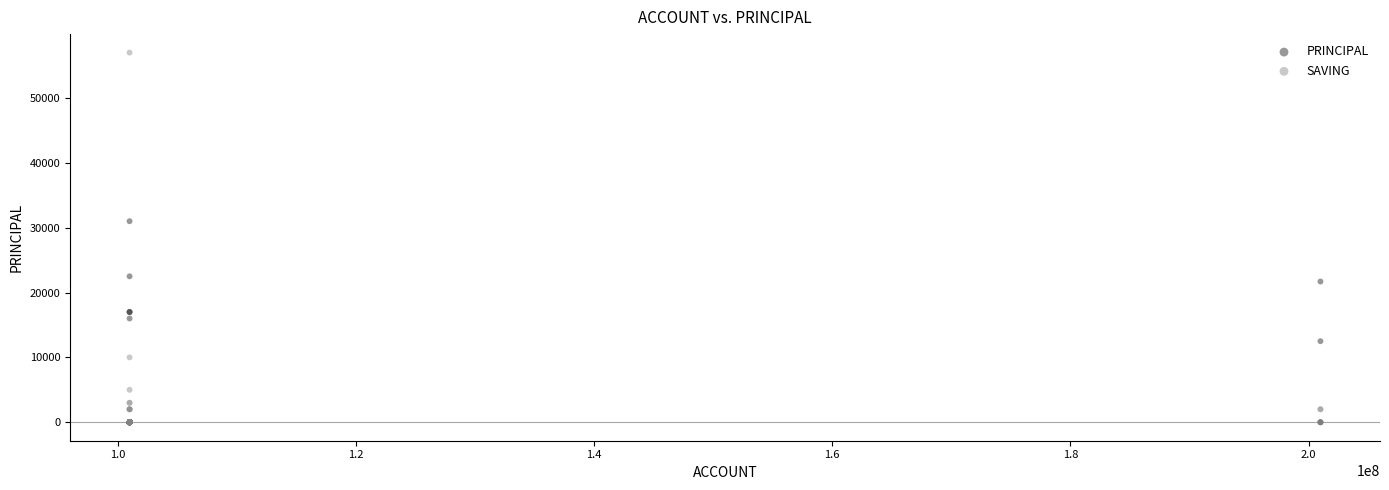

What are all the series names shown in the legend?

PRINCIPAL, SAVING